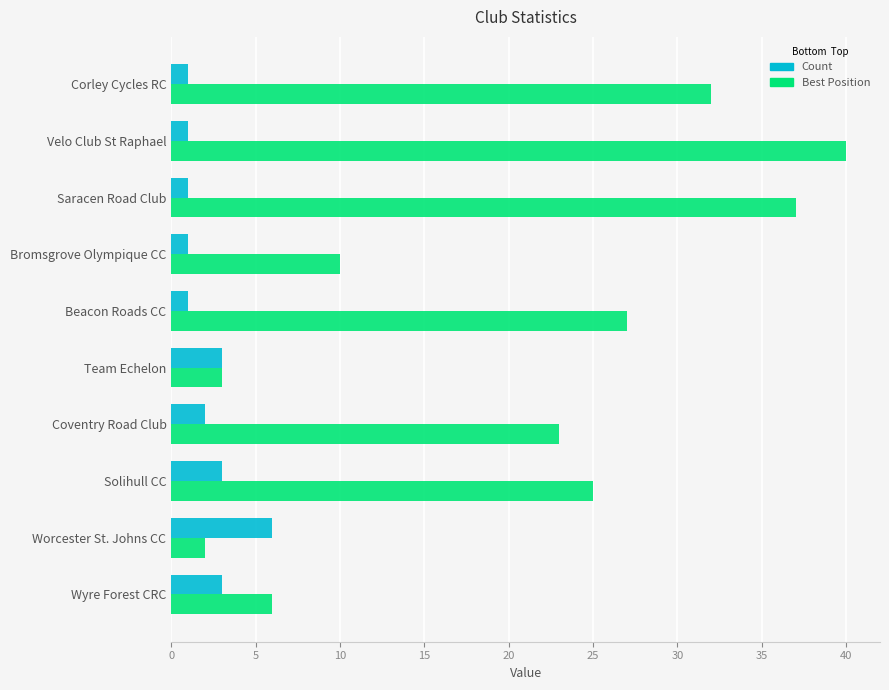

What is the difference between the second highest and minimum values in the Count series?

2